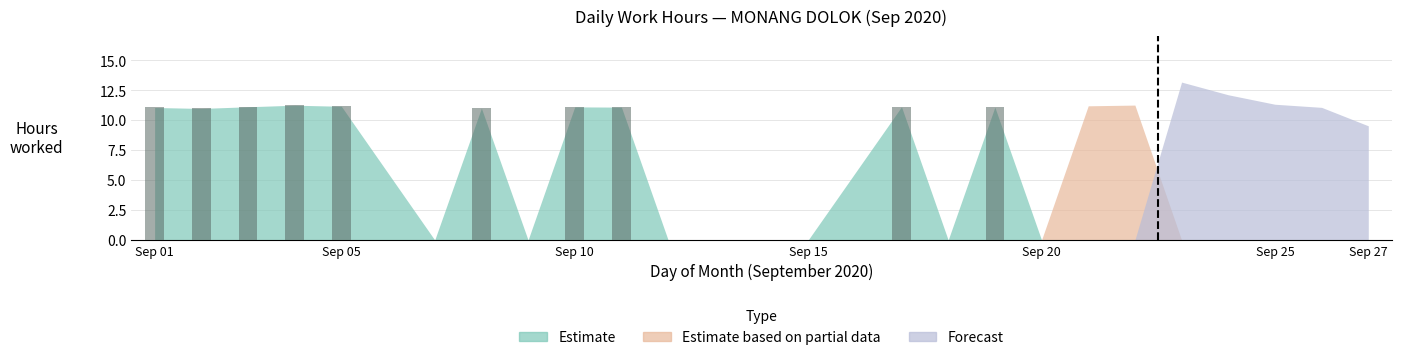

Are the bars horizontal?

No